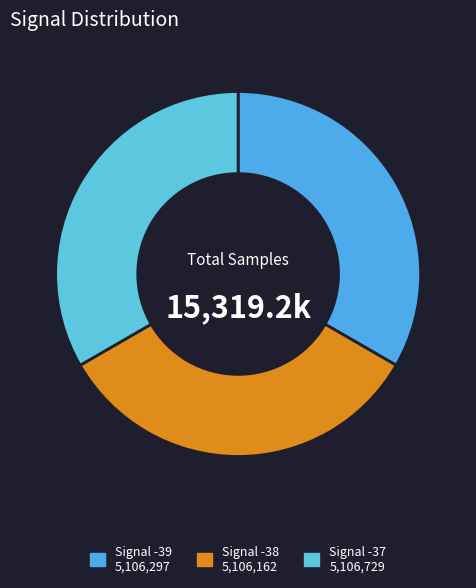

Count the number of slices in the pie.

3